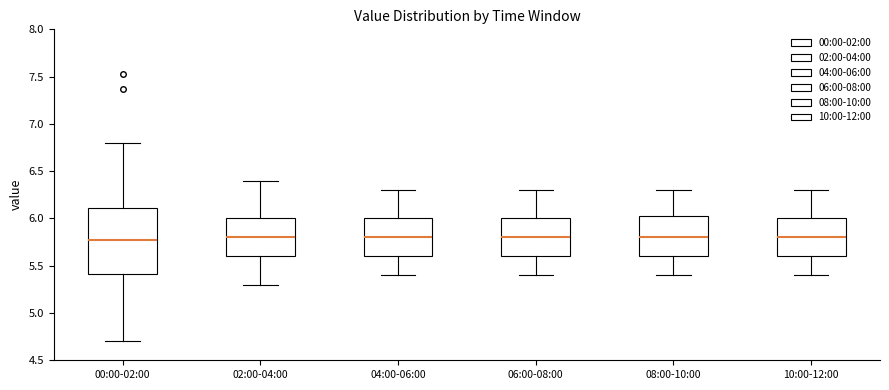

Comparing the boxes themselves (not the whiskers), which one is the tallest?

00:00-02:00